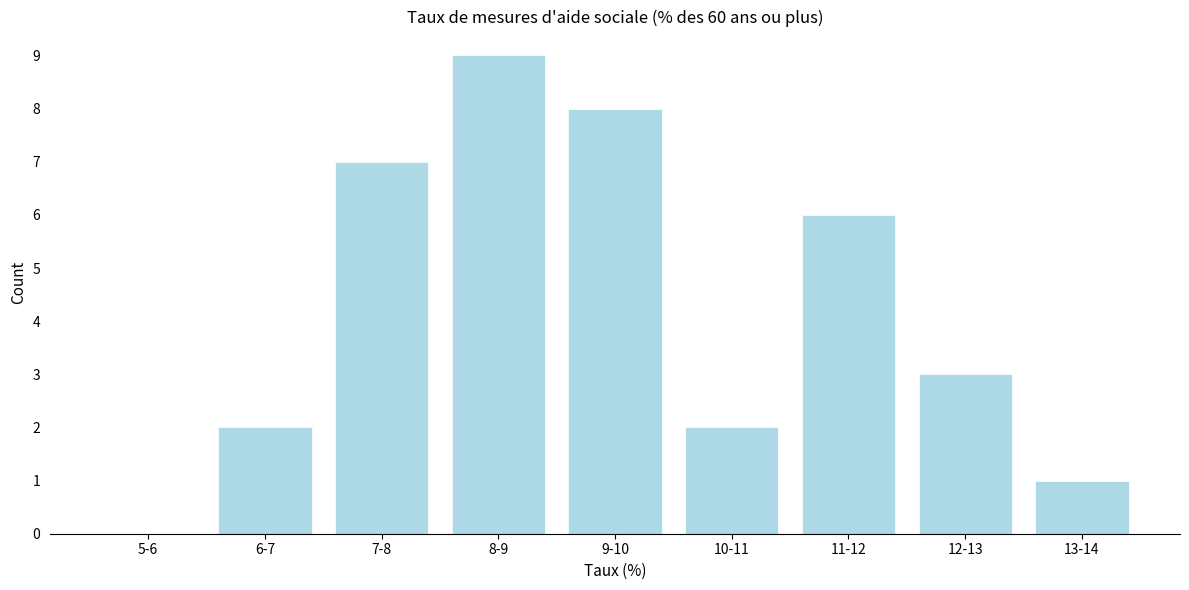

Reading left to right, transcribe all the data shown in this chart.

5-6=0	6-7=2	7-8=7	8-9=9	9-10=8	10-11=2	11-12=6	12-13=3	13-14=1